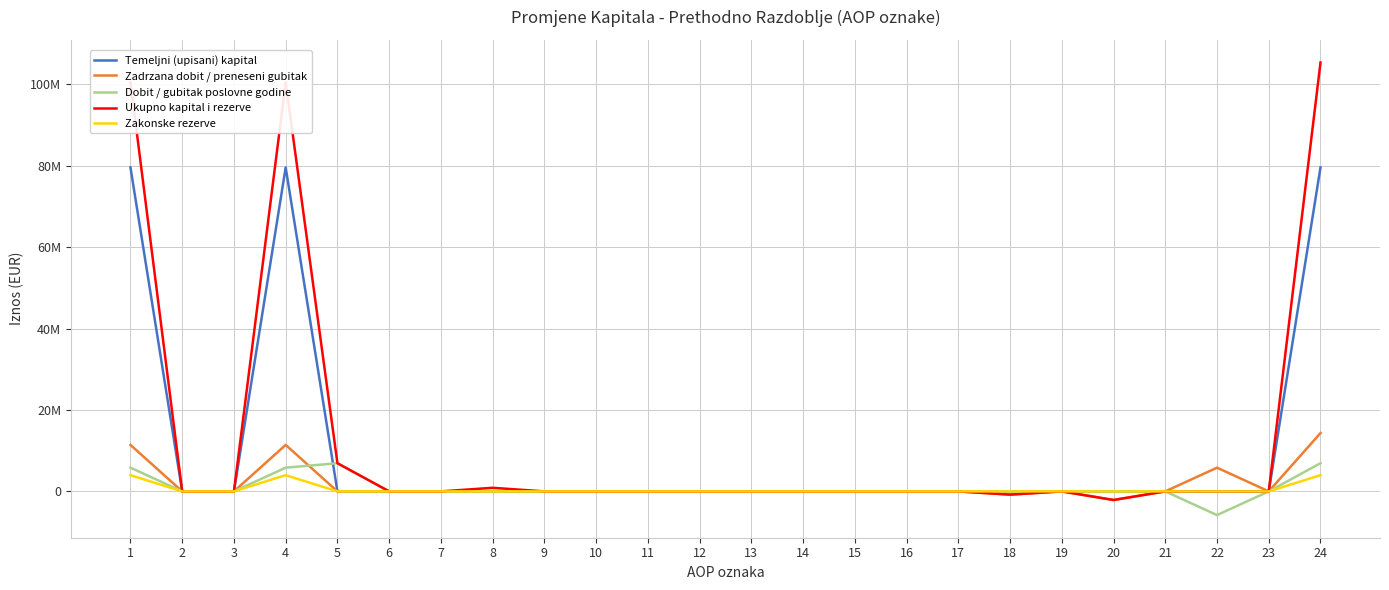

Does the chart display data point markers on the line(s)?

No